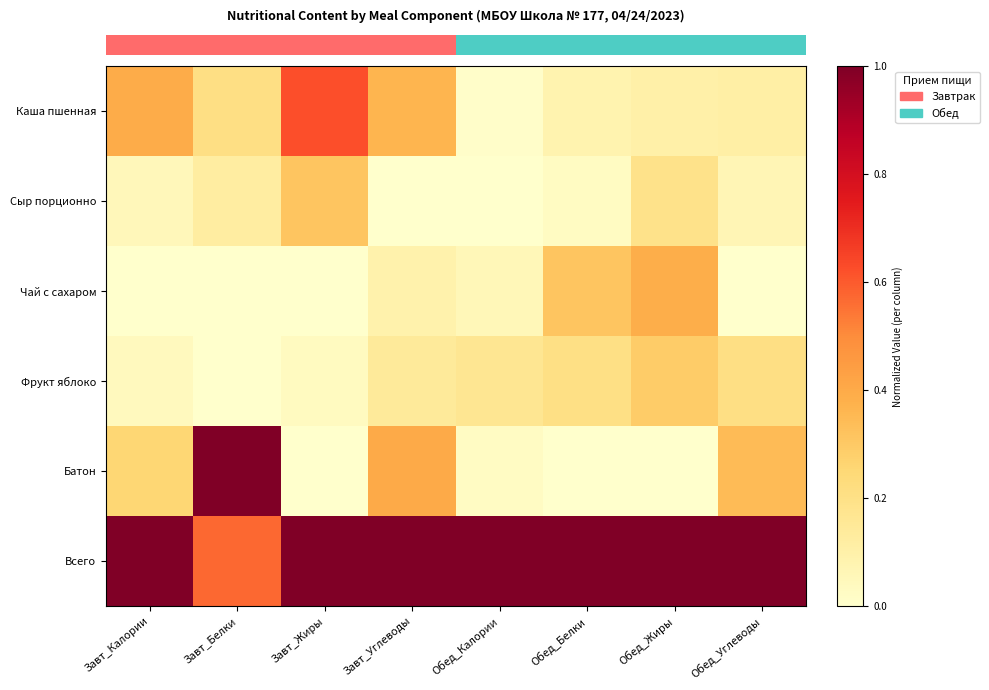

What is the total value across all series at Завт_Белки?

1.9